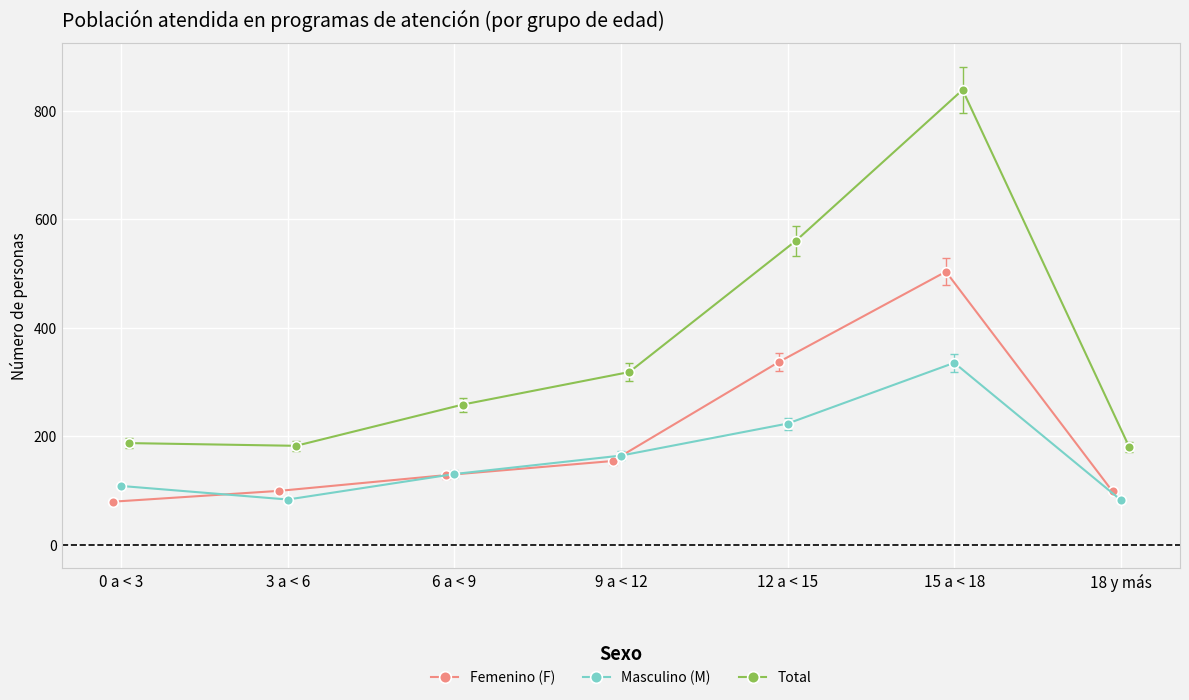

How many data points in Total are above 258?

3